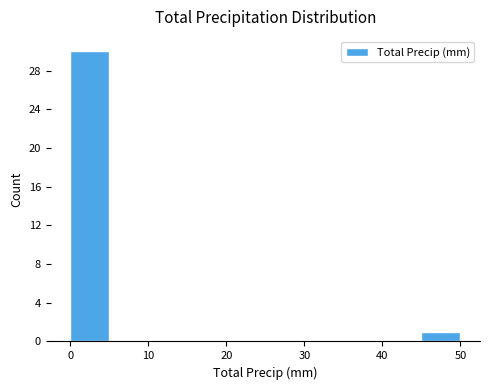

Reading left to right, list every bar in this chart as the range it spans on the x-axis followed by its height. The values are not printed on the chart, so give them approximately, as read against the axis.

0 to 5: 30
5 to 10: 0
10 to 15: 0
15 to 20: 0
20 to 25: 0
25 to 30: 0
30 to 35: 0
35 to 40: 0
40 to 45: 0
45 to 50: 1